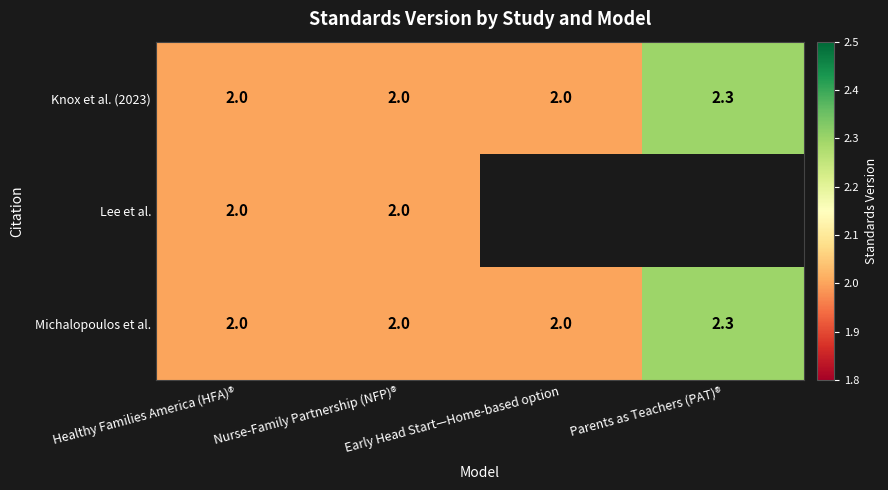

What is the lowest value of the Knox et al. (2023) series?

2.0